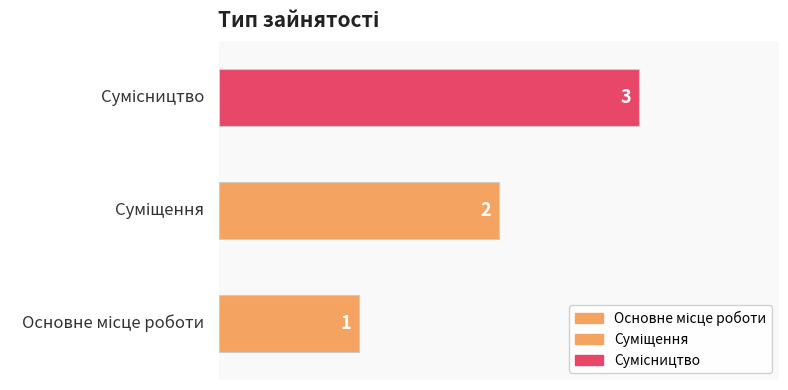

Rank the categories by value from lowest to highest.

Основне місце роботи, Суміщення, Сумісництво